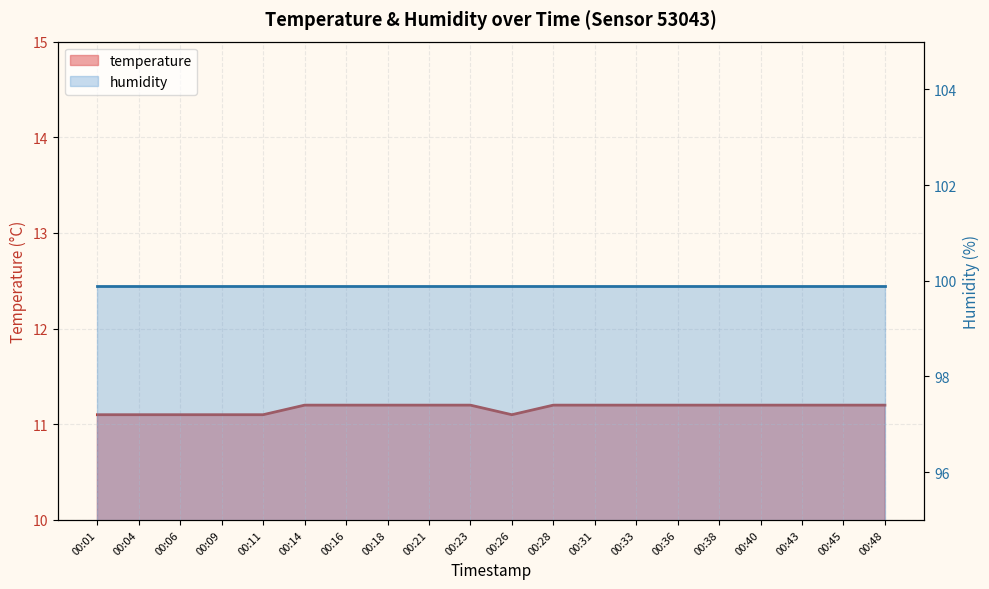

Where is the data nearest to the value 11?

00:01